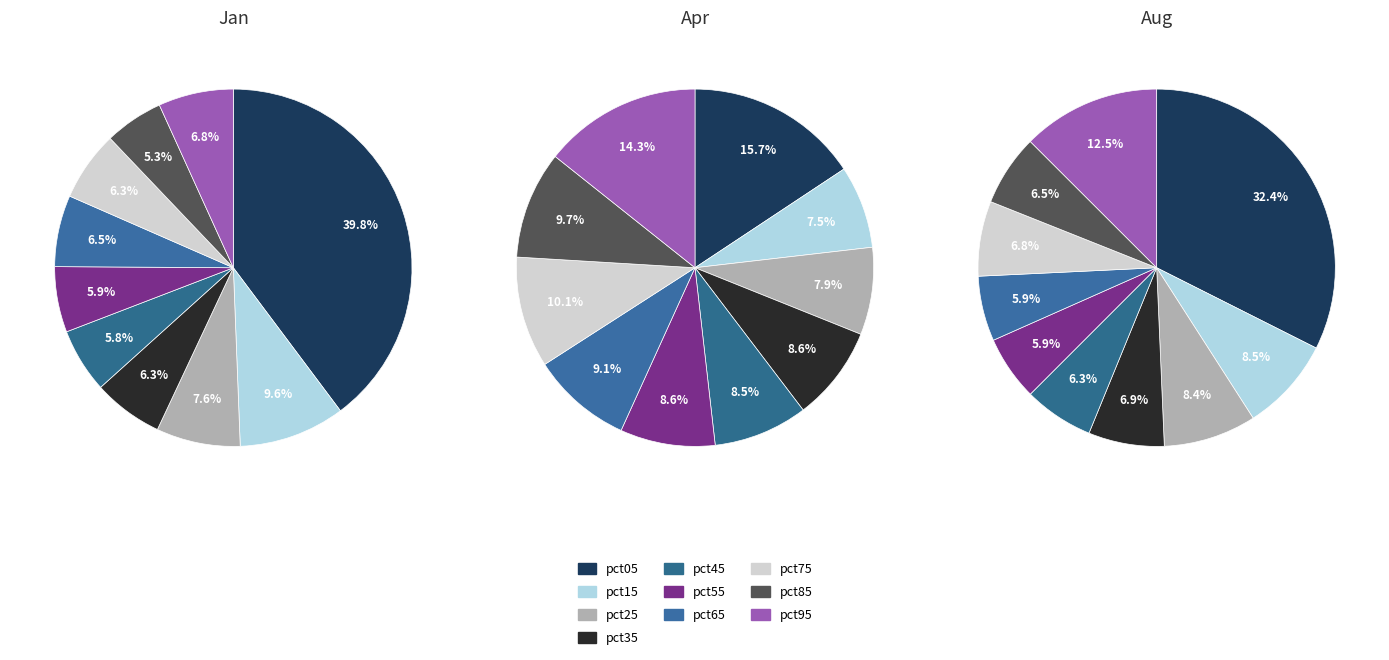

Is pct35 the majority of the pie?

No